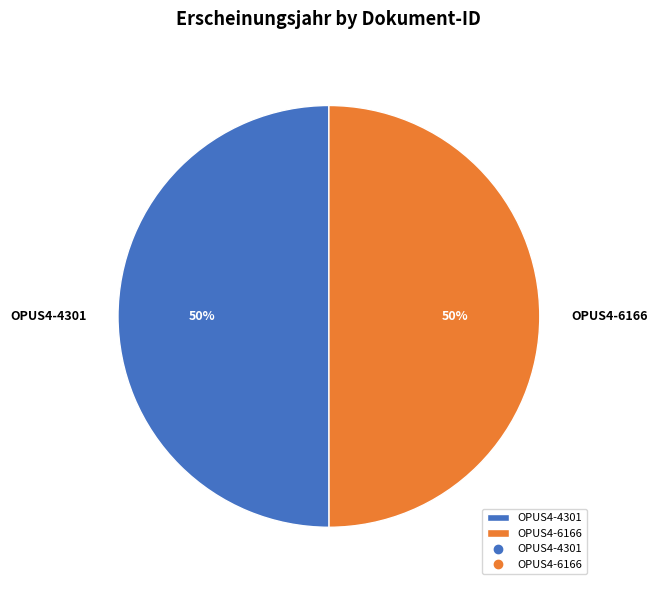

How many slices are in this pie chart?

2